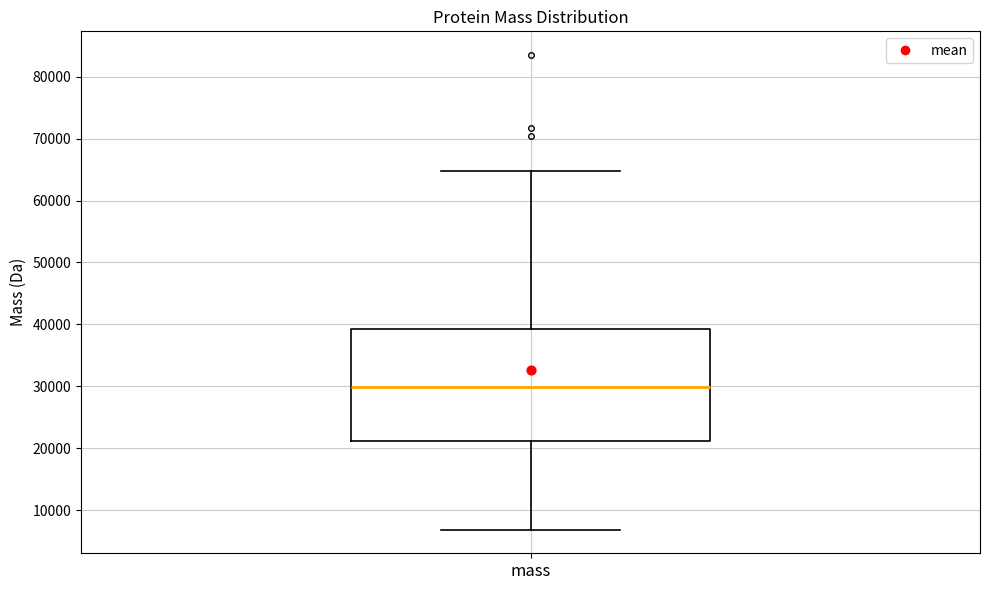

Where does the lower whisker of the box for mass end on the y-axis? The values are not printed on the chart, so give them approximately, as read against the axis.

7000